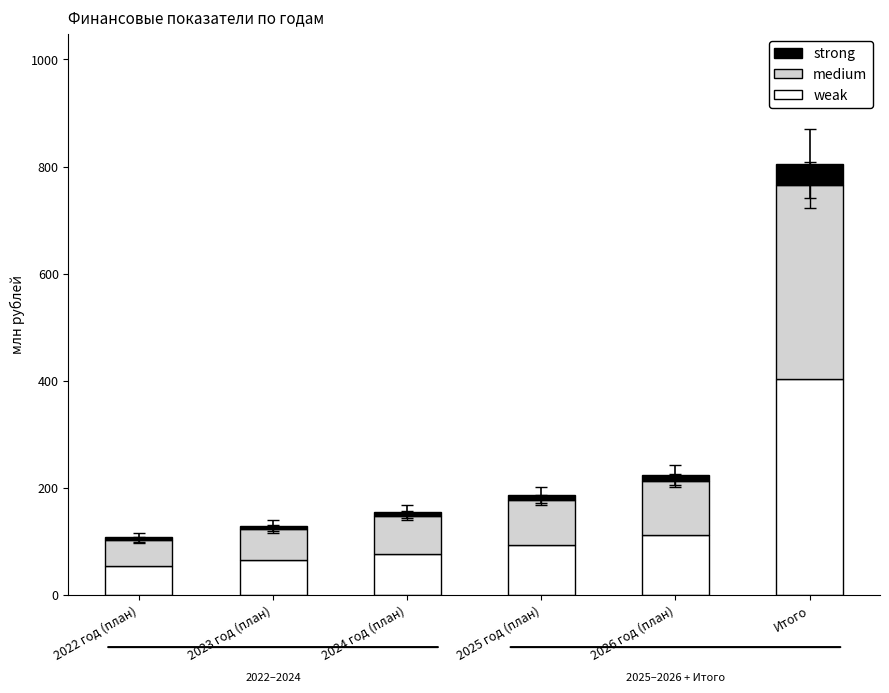

The value of weak at Итого is 679.7. True or false?

False